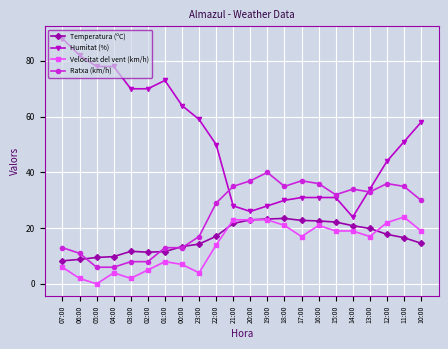

Count the number of categories in the chart.

22